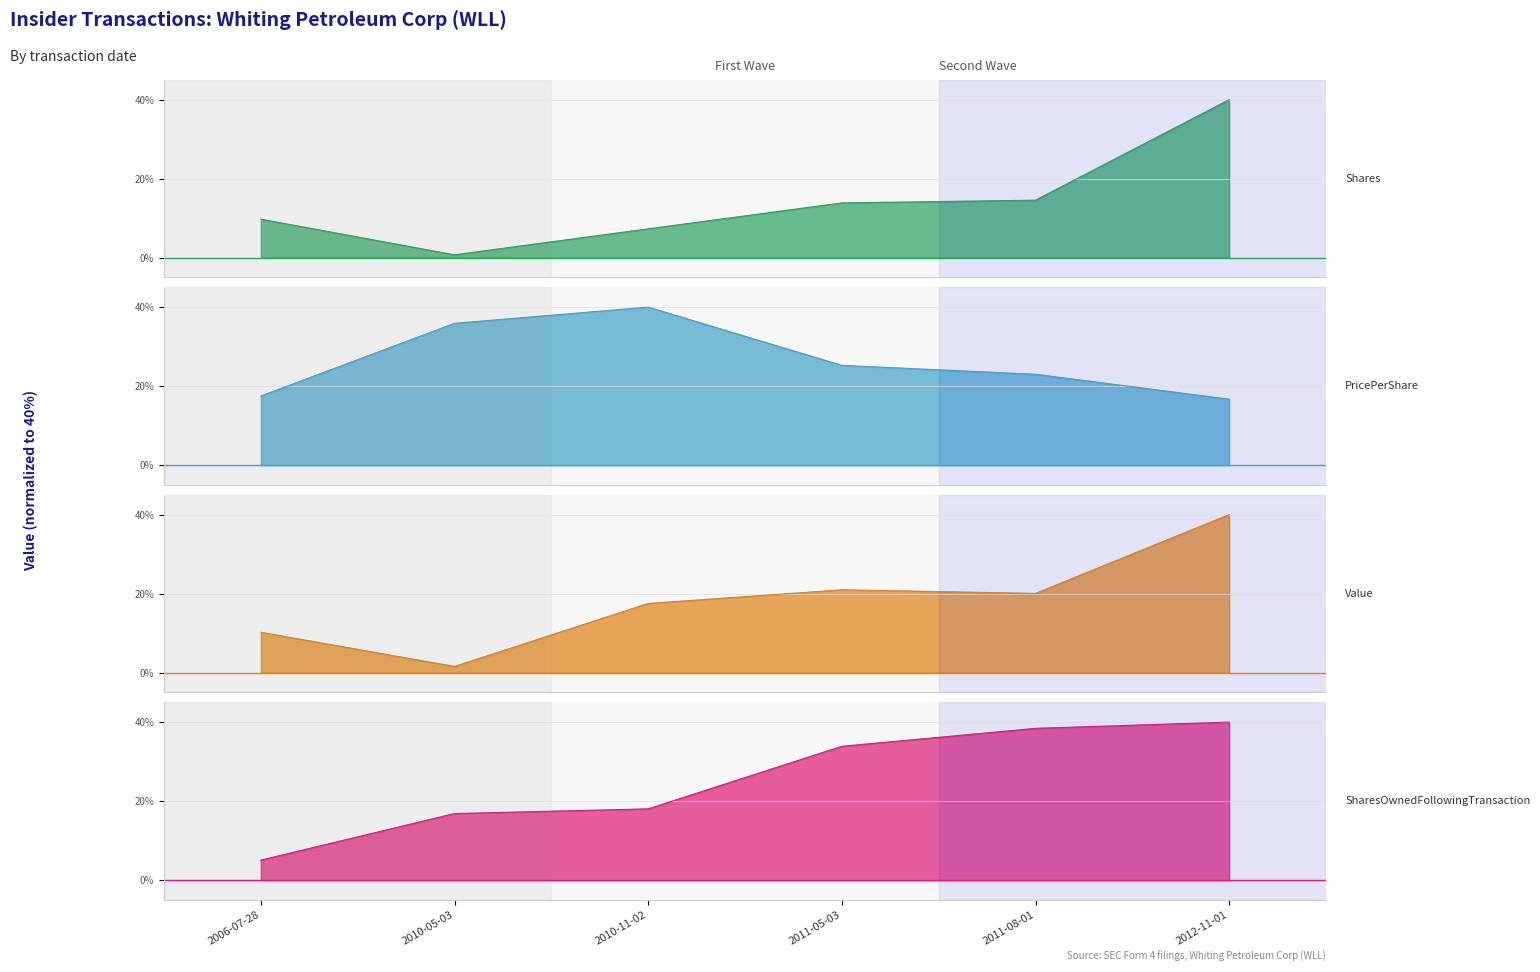

How many data points in transactionShares are less than 13?

3